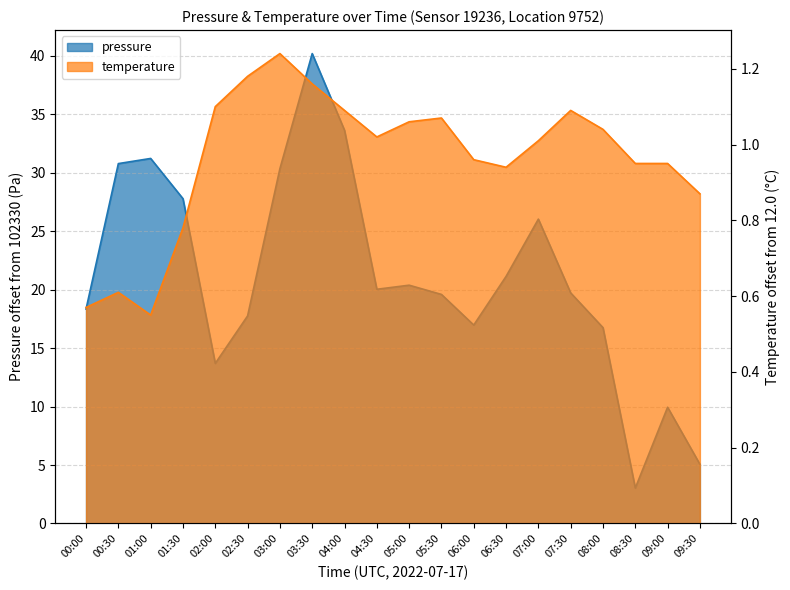

What is the difference between the maximum and minimum values in the pressure series?

37.2